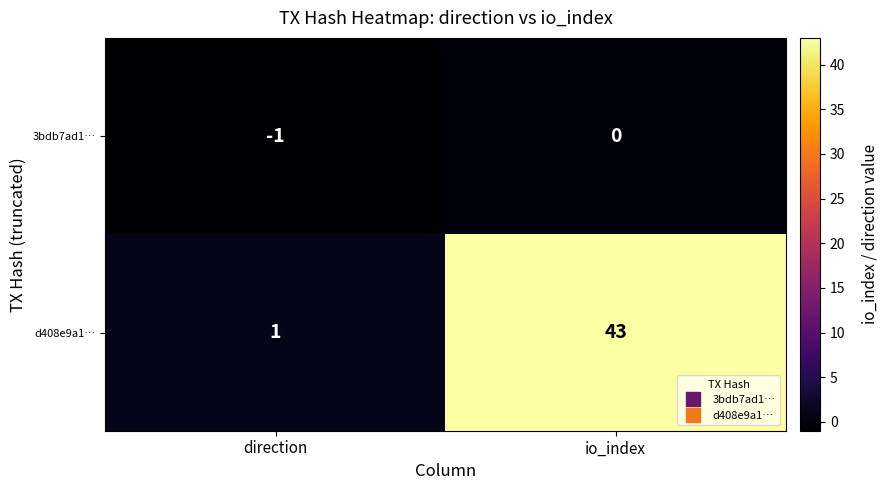

How many values in the d408e9a1… series are below 43?

1